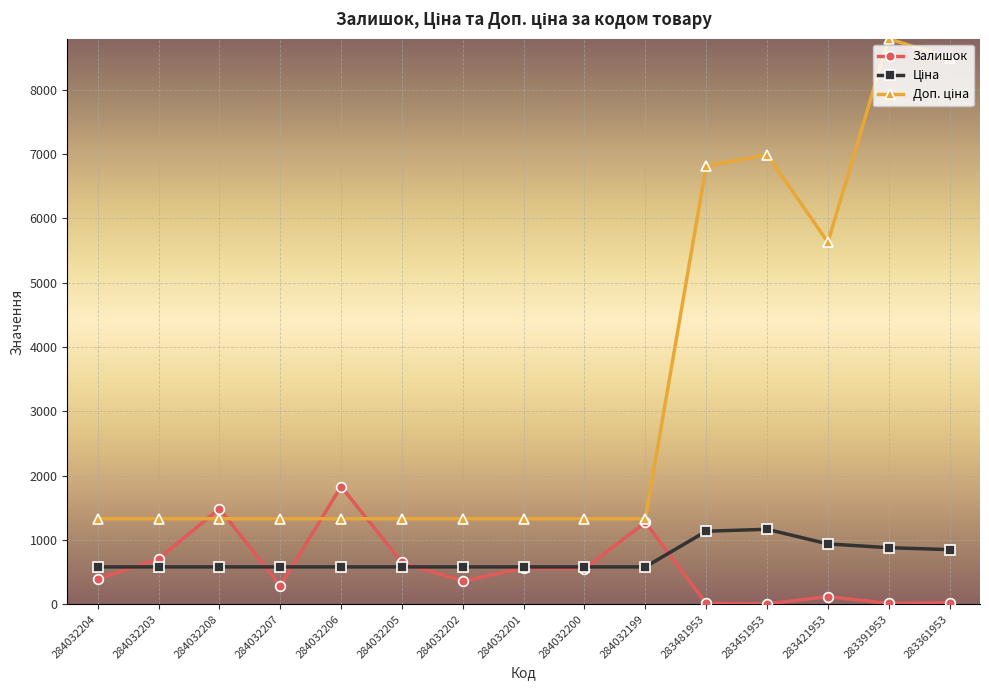

What value does the Залишок series have at 284032205?

649.0